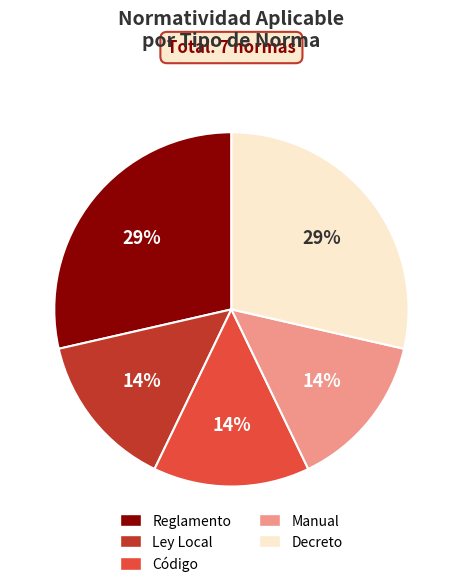

Is the sum of Ley Local and Manual greater than half?

No